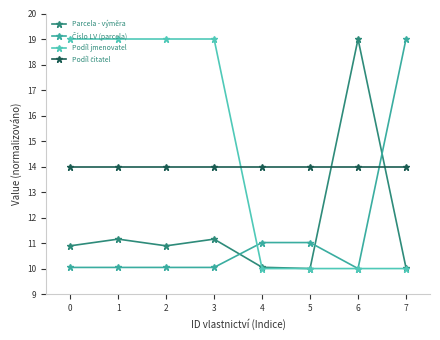

How many lines are shown in the chart?

4